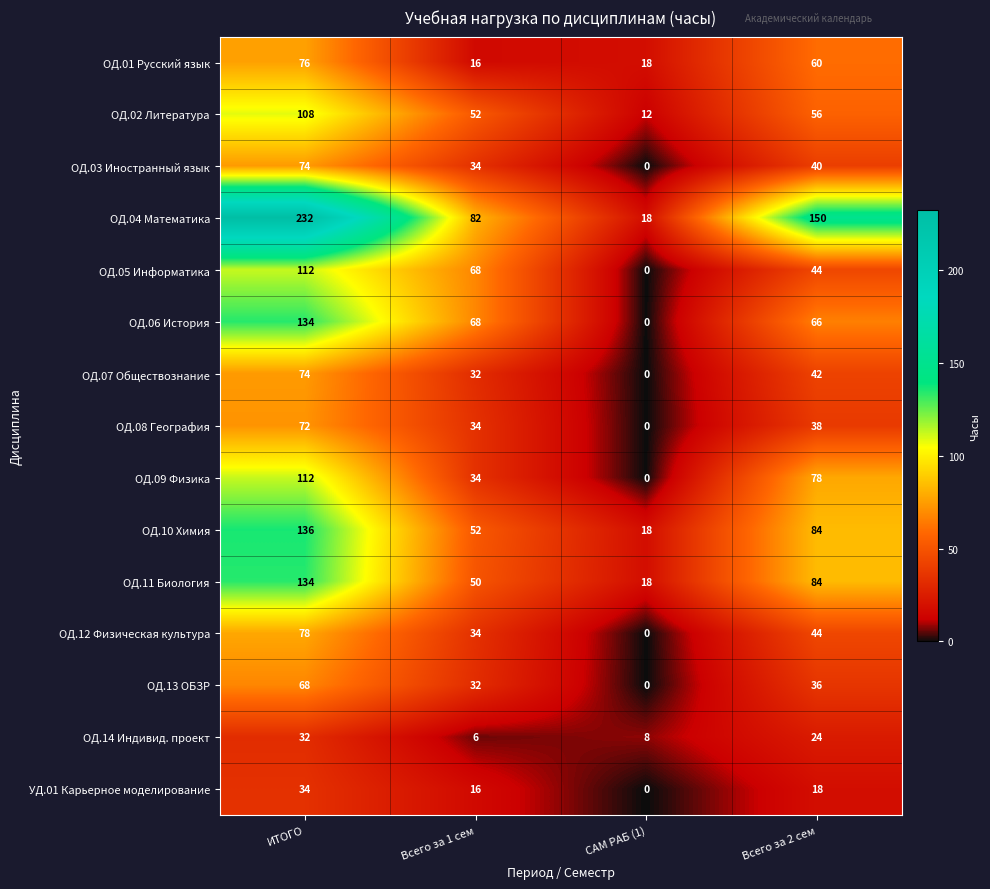

What is the sum of the ОД.01 Русский язык values at Всего за 1 сем and ИТОГО?

92